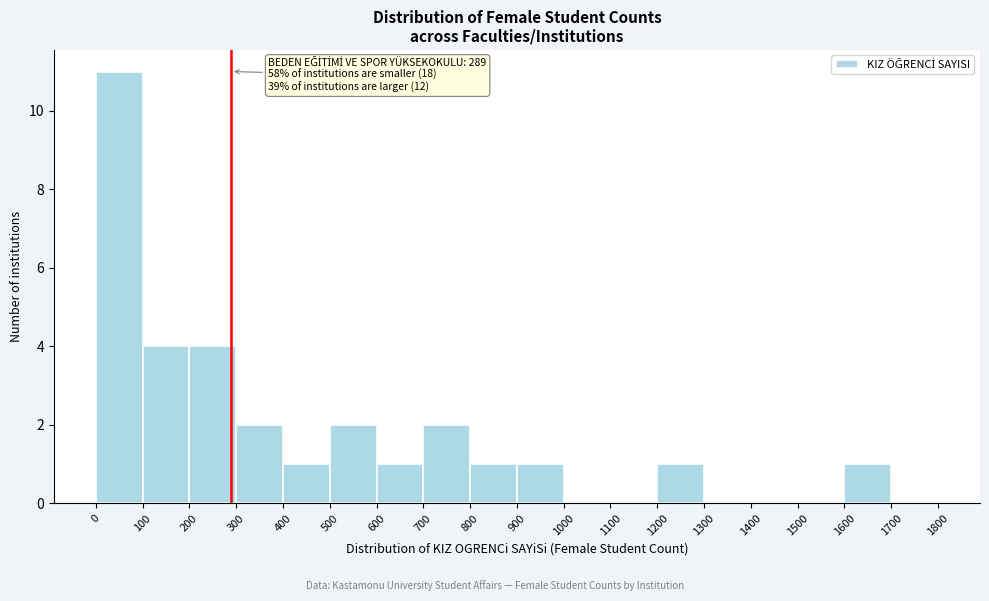

Which range on the x-axis has the tallest bar?

0 to 100